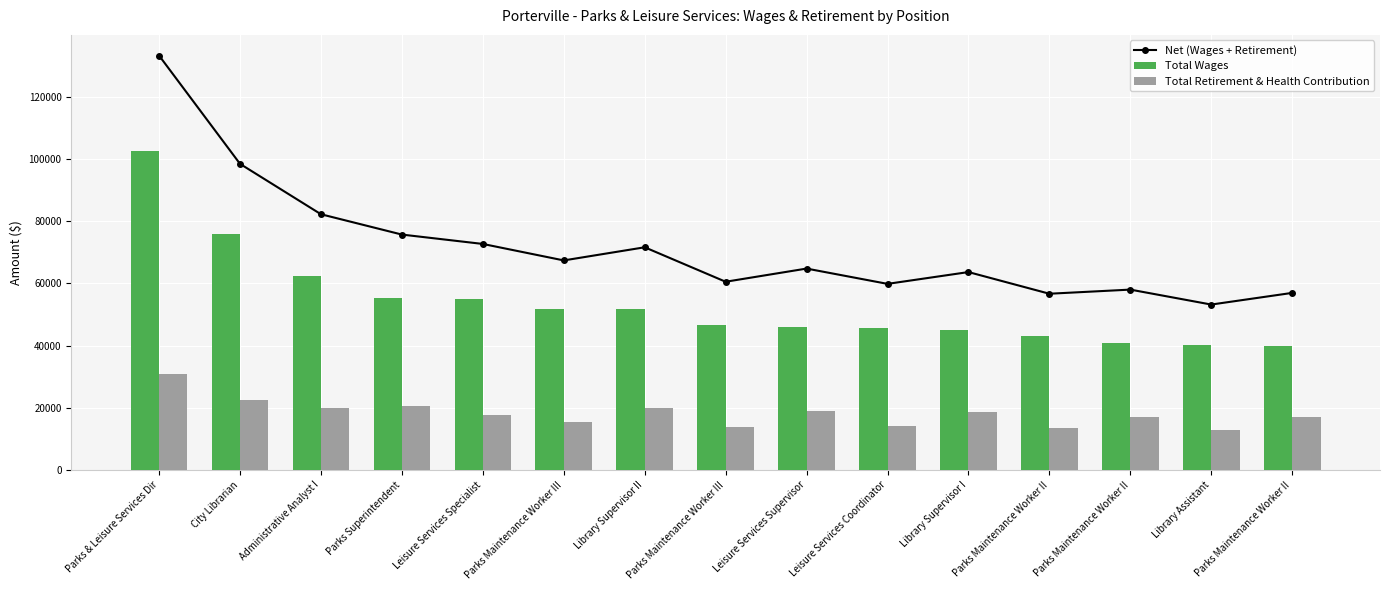

At Library Supervisor II, list the series in order from largest to smallest.

Net (Wages + Retirement), Total Wages, Total Retirement & Health Contribution